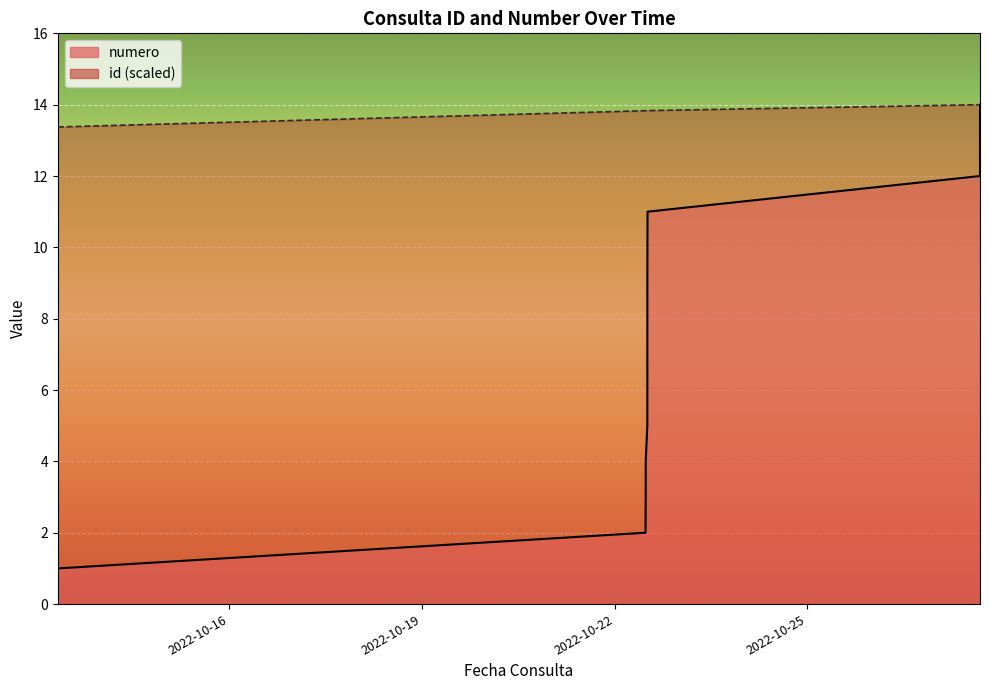

What is the spread (max minus min) of values at 2022-10-22 12:17:37?

2.8